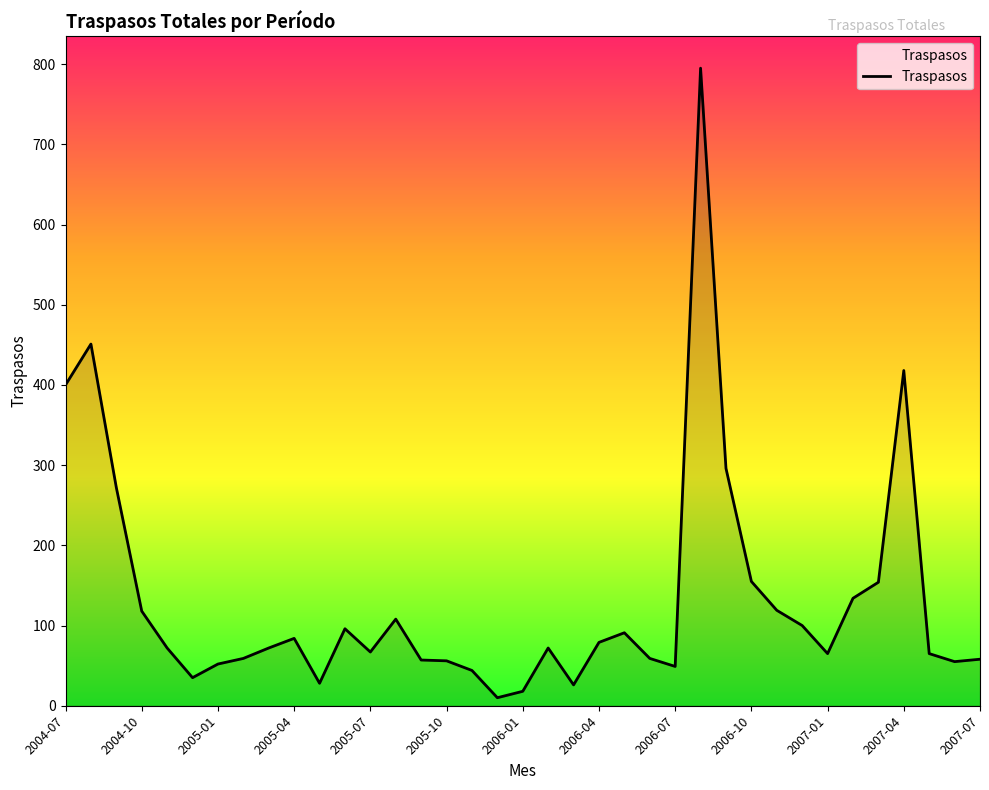

What is the difference between the maximum and minimum values?

785